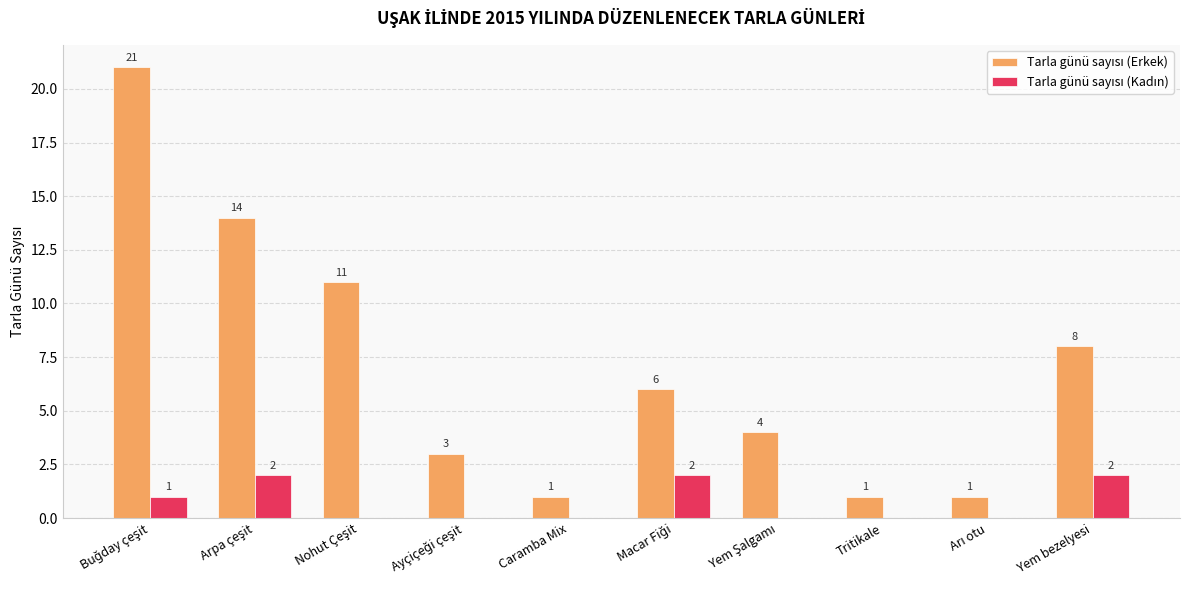

What is the label of the 9th bar from the right?

Arpa çeşit